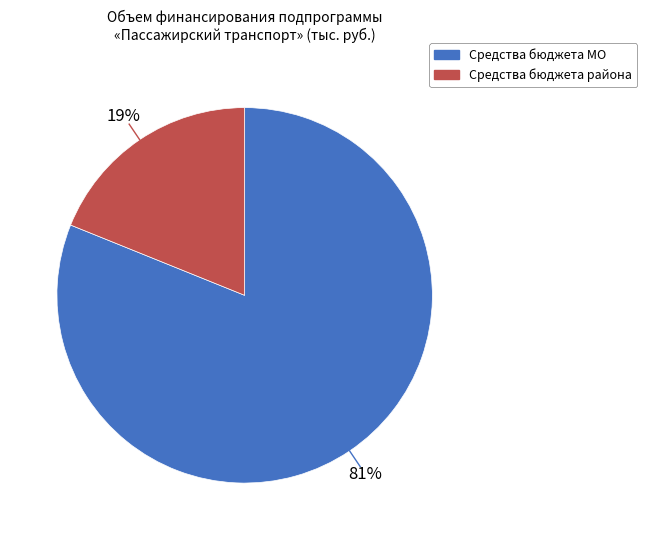

To the nearest percent, what is the difference between the largest and smallest slice percentages?

62%